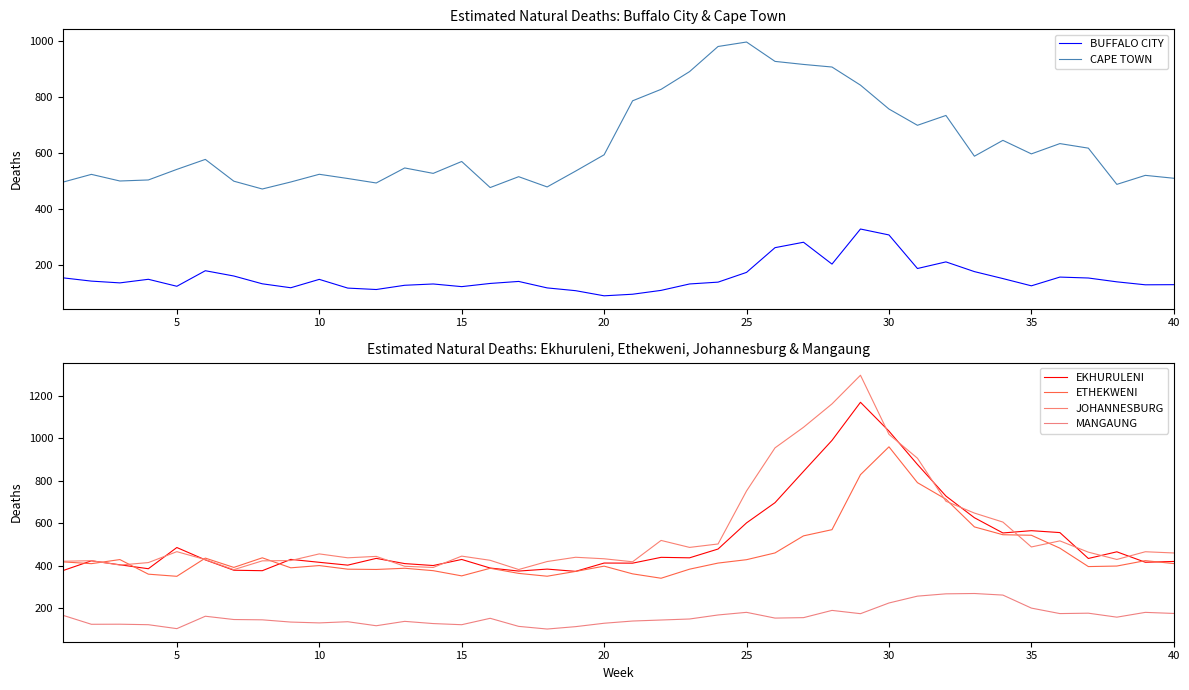

In ETHEKWENI, how many points are lower than both neighbors (excluding endpoints)?

9